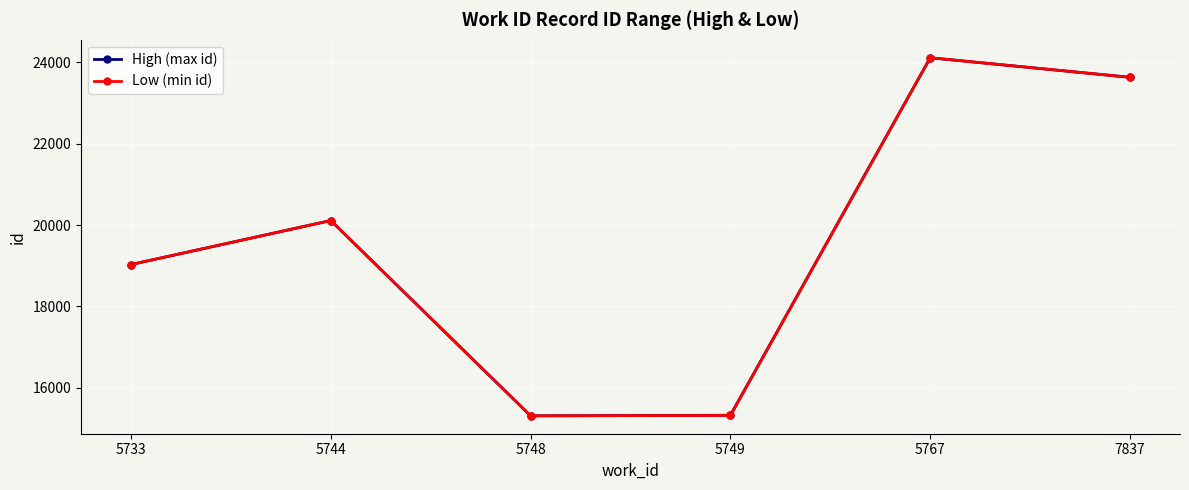

Between 5733 and 5749, which series saw the biggest shift?

Low (min id)